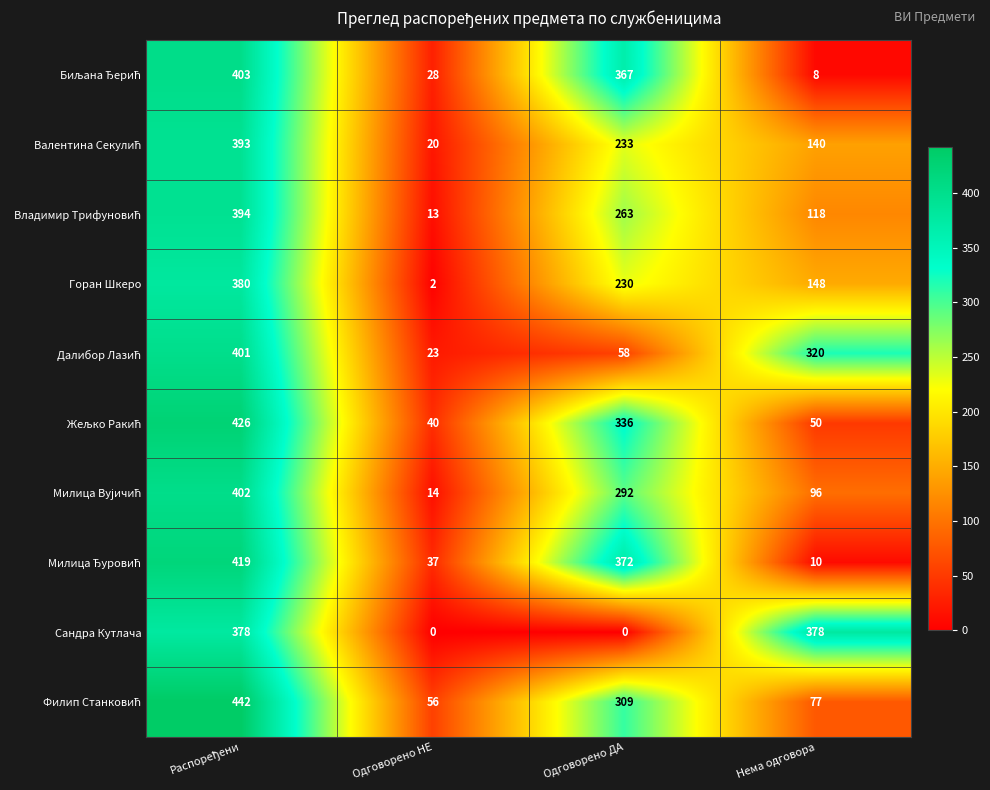

At how many categories does at least one series exceed 52?

4